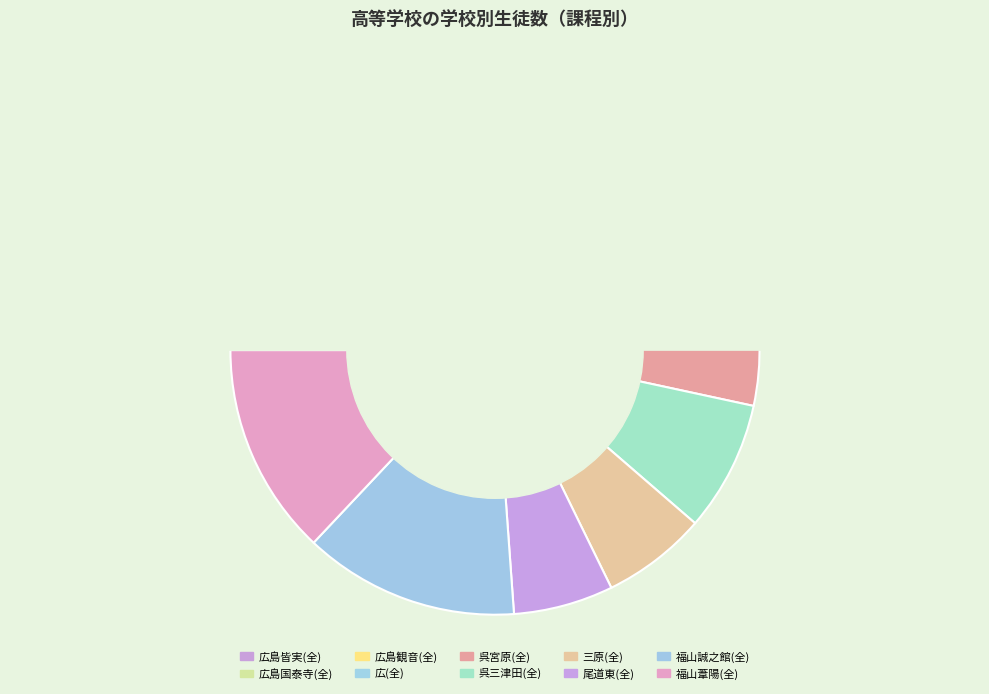

What is the change in value from 広(全) to 呉宮原(全)?

-10